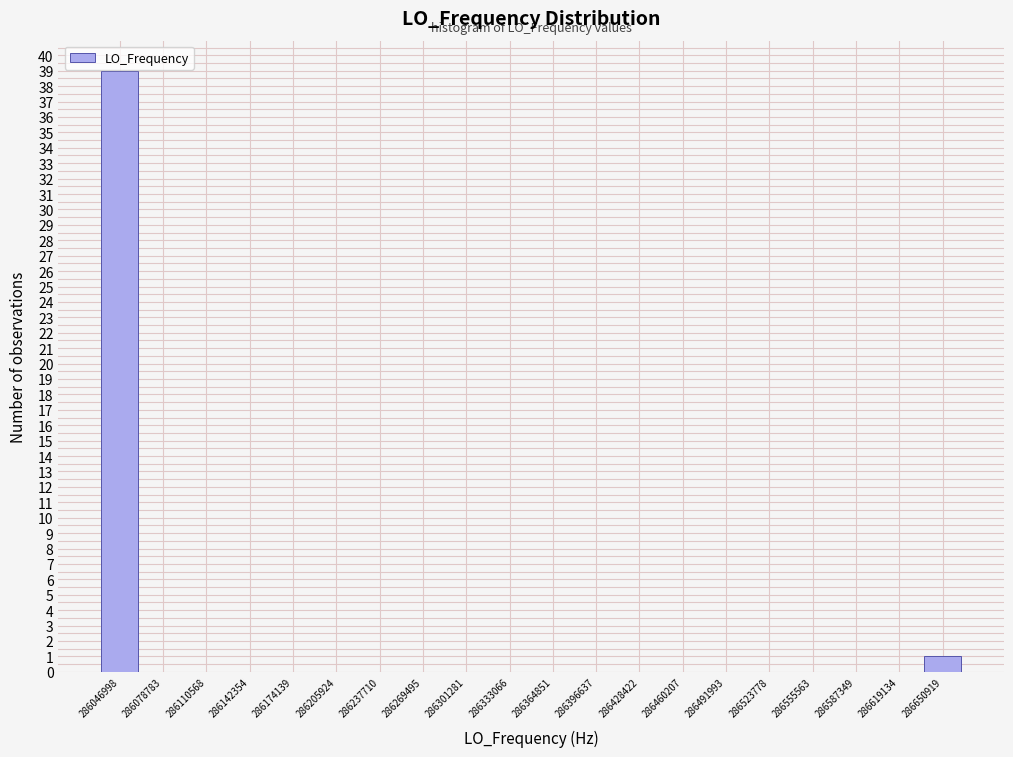

Reading left to right, transcribe all the data shown in this chart.

286046998=39	286078783=0	286110568=0	286142354=0	286174139=0	286205924=0	286237710=0	286269495=0	286301281=0	286333066=0	286364851=0	286396637=0	286428422=0	286460207=0	286491993=0	286523778=0	286555563=0	286587349=0	286619134=0	286650919=1